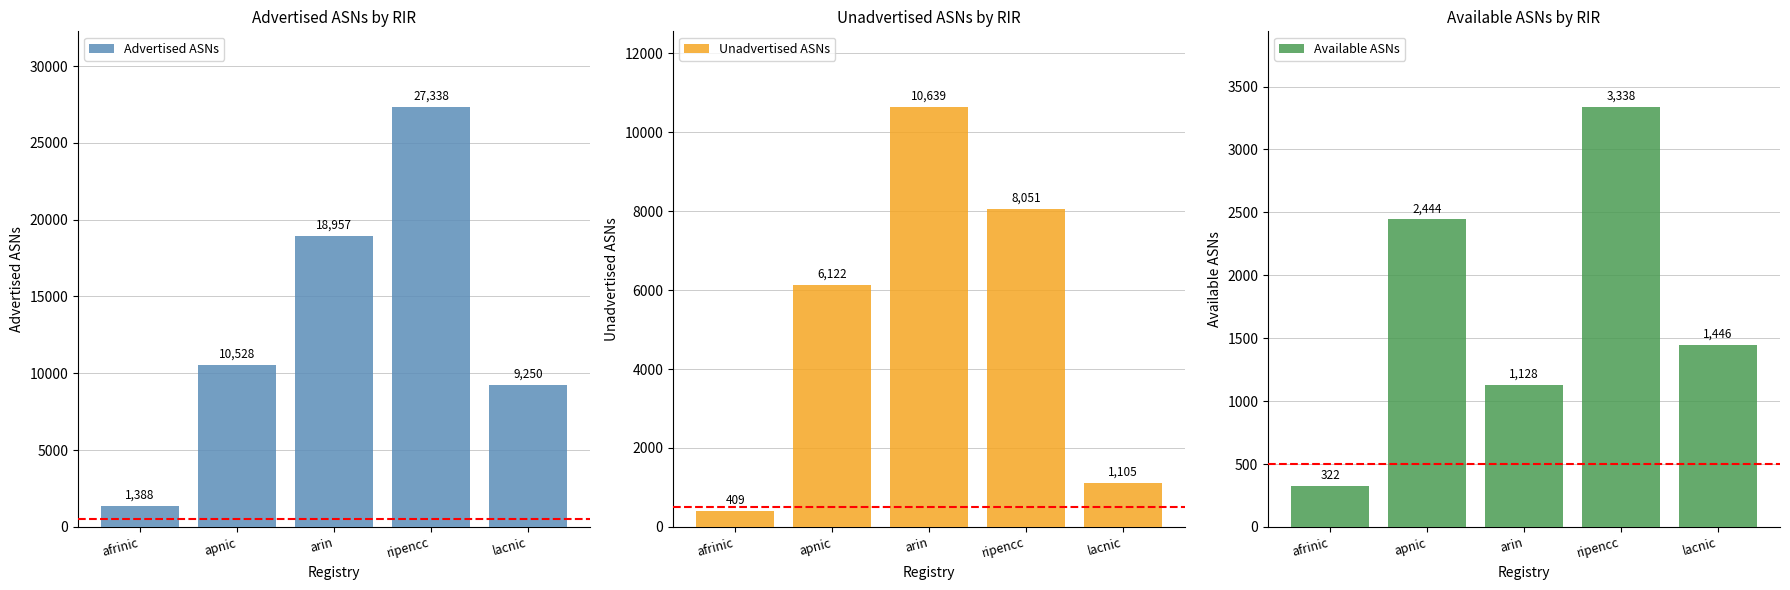

Rank the categories by Advertised ASNs value from highest to lowest.

ripencc, arin, apnic, lacnic, afrinic